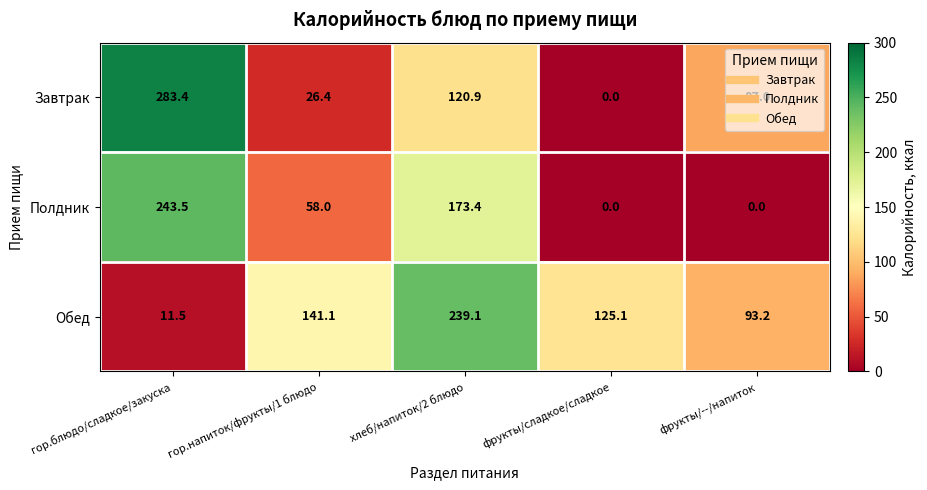

At хлеб/напиток/2 блюдо, list the series in order from largest to smallest.

Обед, Полдник, Завтрак